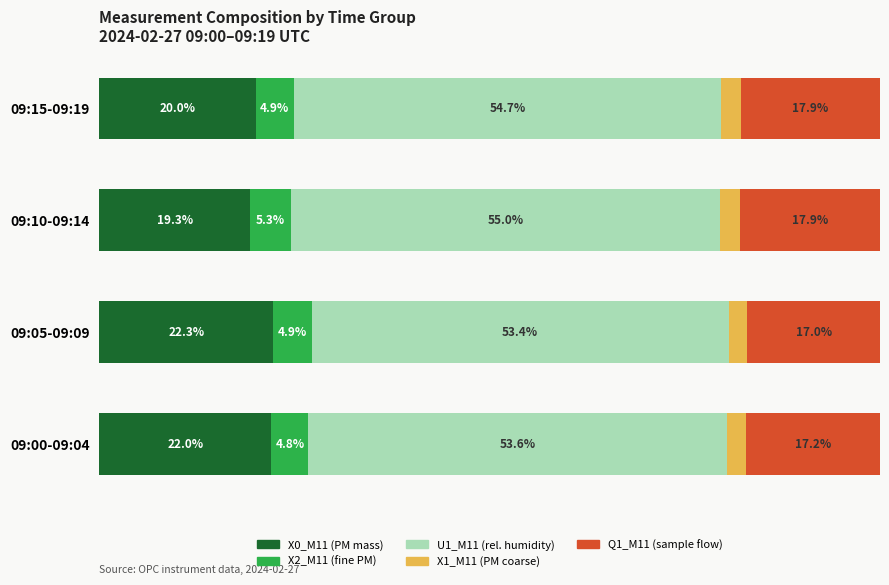

What is the value of the Q1_M11 bar at the 3rd from the left?

17.9